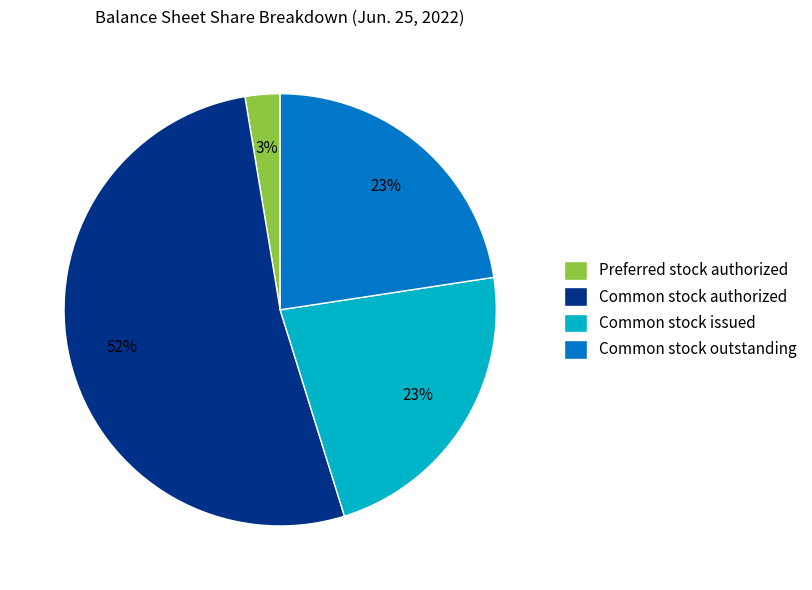

Combined, do Preferred stock authorized and Common stock issued account for over 50%?

No